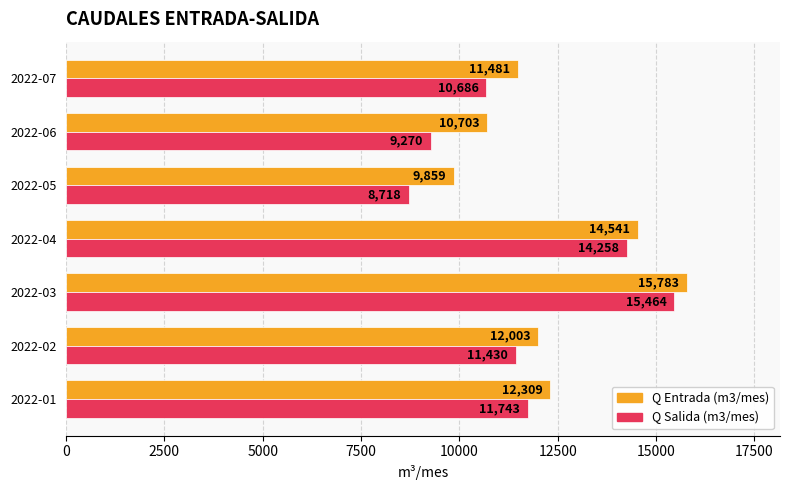

What is the sum of all Q Salida (m3/mes) values?

81569